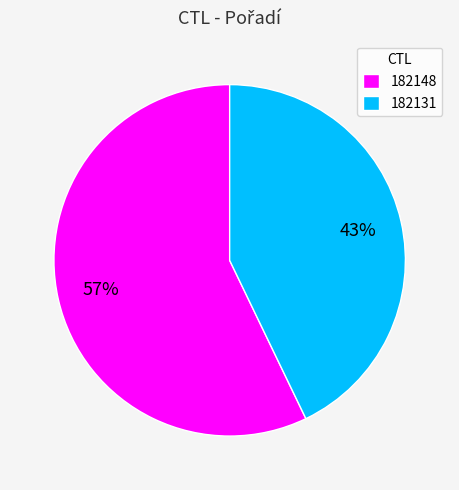

Which has a higher value, 182131 or 182148?

182148